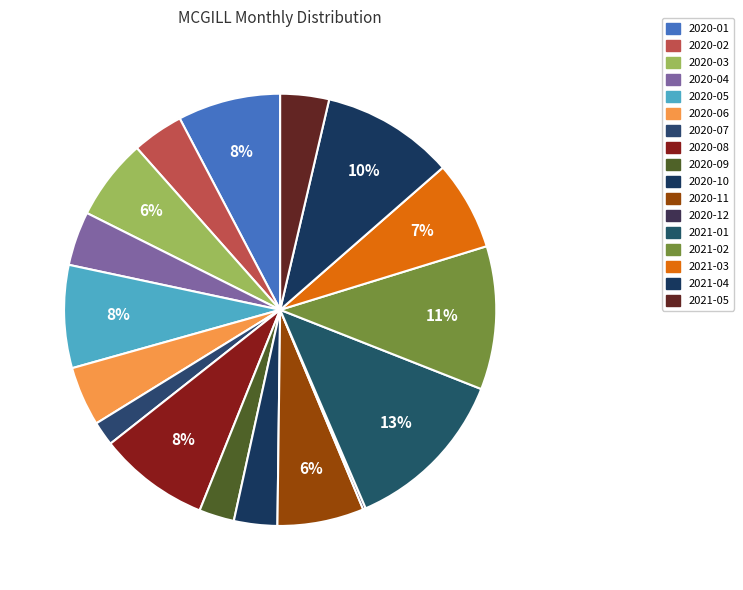

What is the ratio of the value at 2021-03 to the value at 2020-08?

0.8